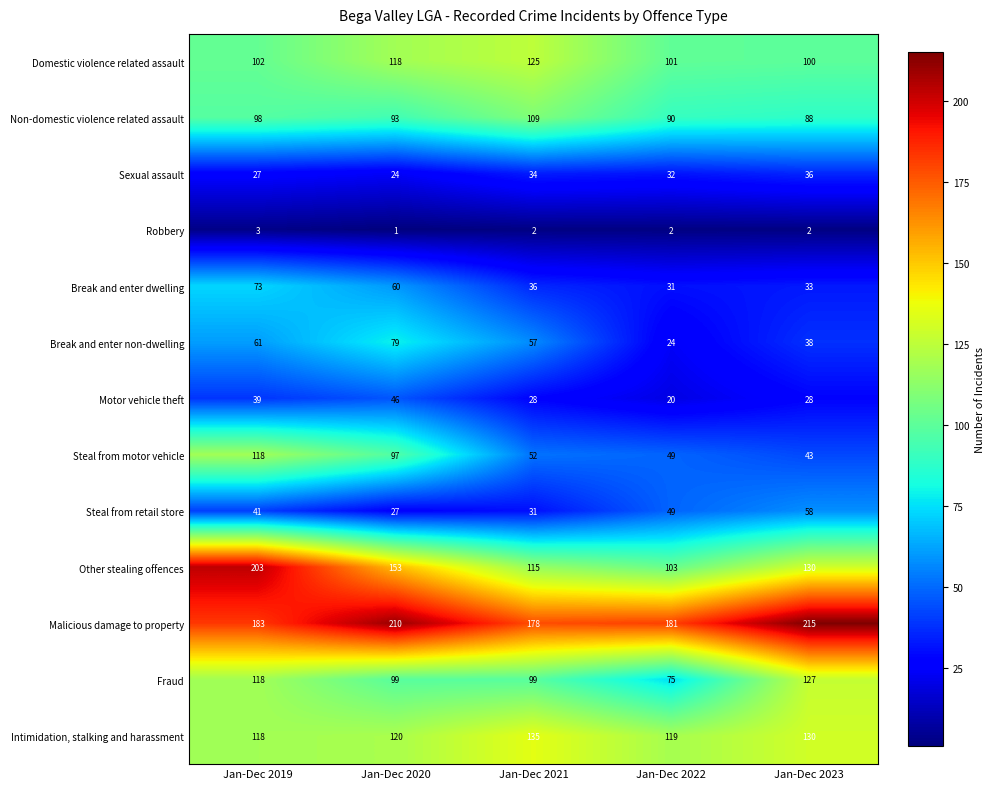

Which series has the largest total across all categories?

Malicious damage to property